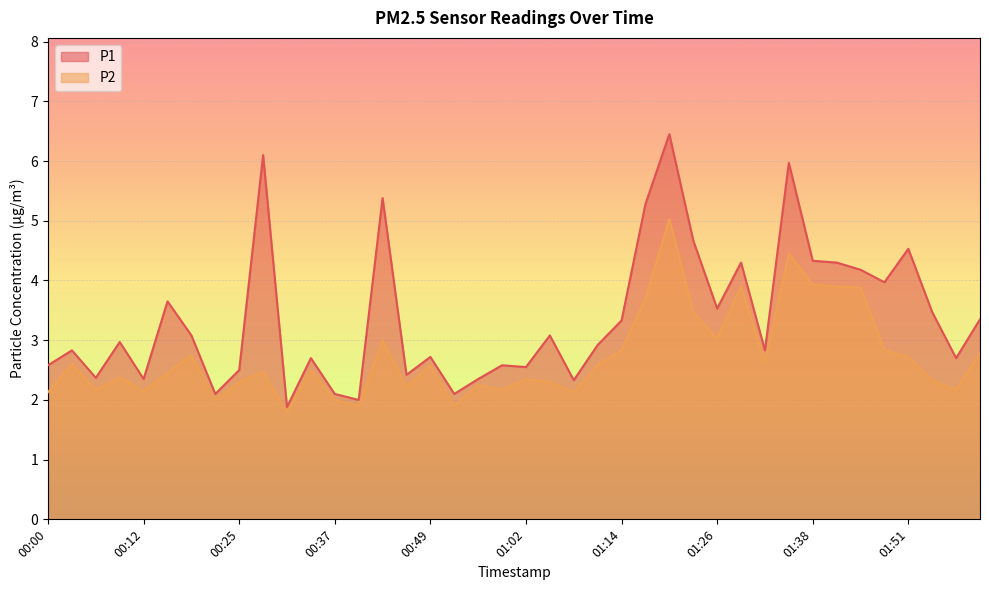

What is the greatest value displayed?

6.5